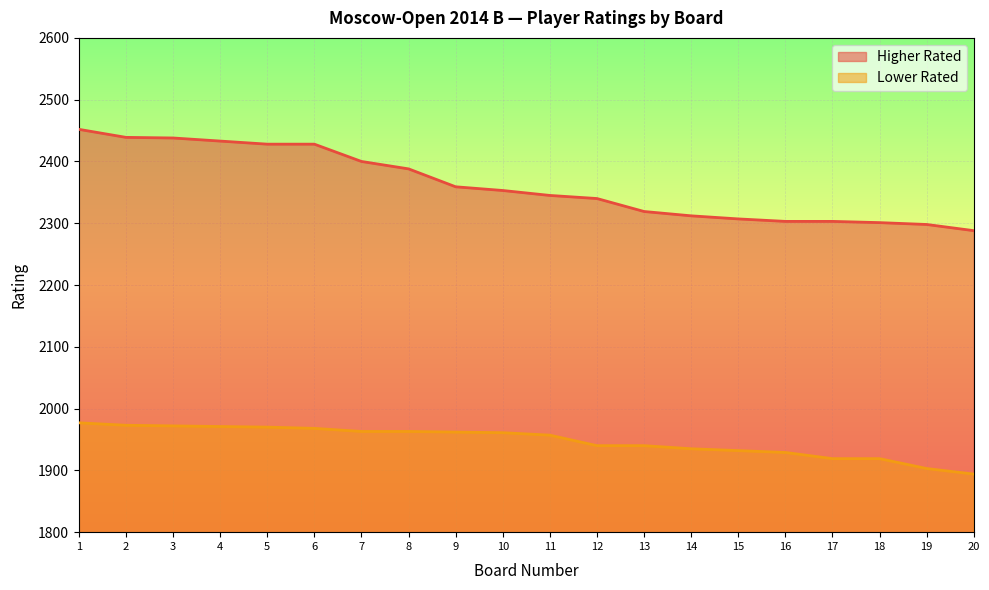

At 9, list the series in order from smallest to largest.

Lower Rated, Higher Rated